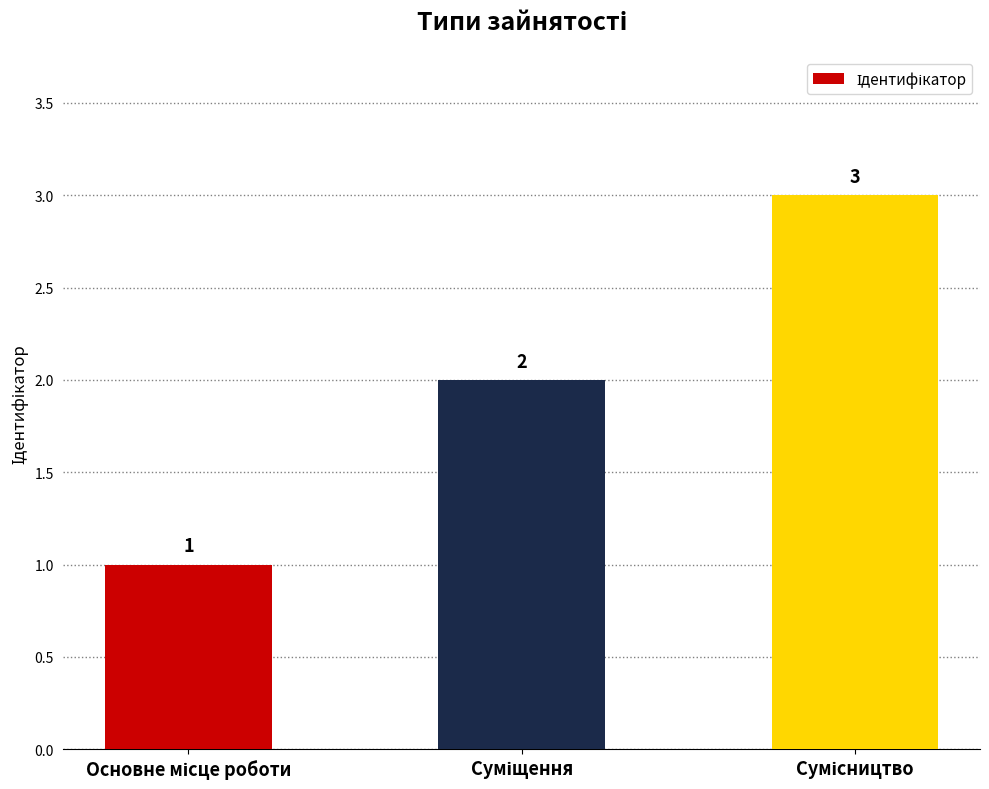

What is the value of the 2nd bar from the left?

2